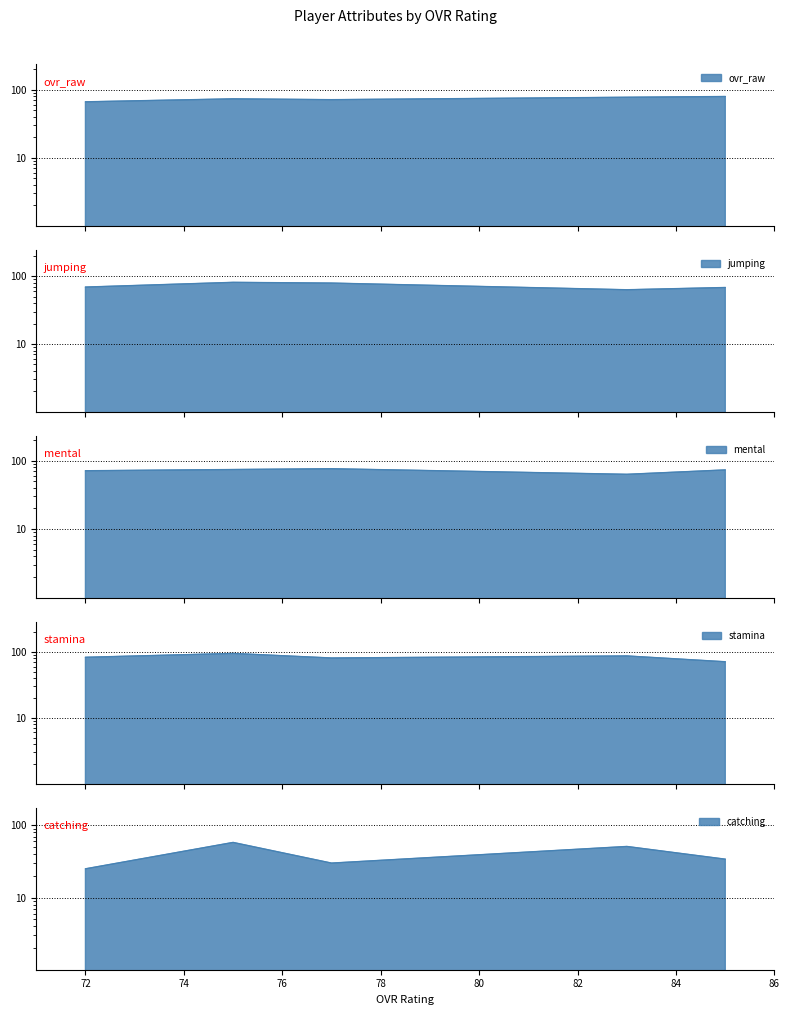

Which label corresponds to the smallest value in the chart?

72